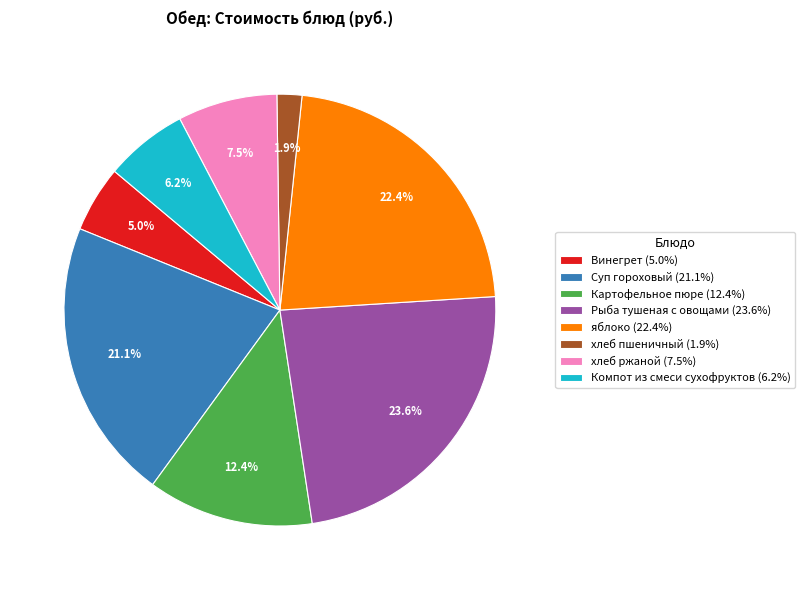

Which slice is the largest?

Рыба тушеная с овощами